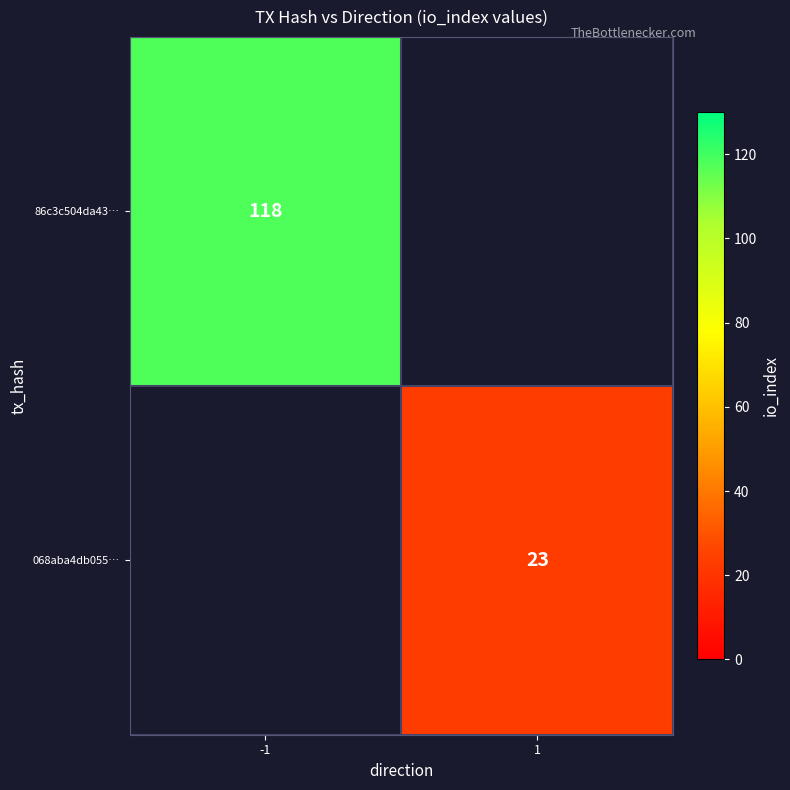

What value does the 86c3c504da43… series have at -1?

118.0